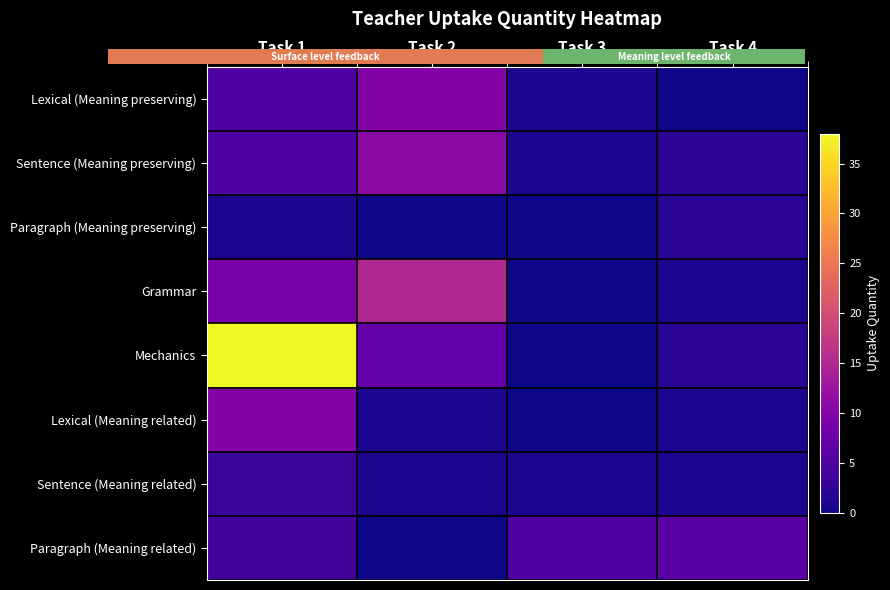

Reading left to right, list all the values displayed in this chart.

Lexical (Meaning preserving): Task 1=5	Task 2=10	Task 3=1	Task 4=0
Sentence (Meaning preserving): Task 1=5	Task 2=11	Task 3=1	Task 4=2
Paragraph (Meaning preserving): Task 1=1	Task 2=0	Task 3=0	Task 4=2
Grammar: Task 1=9	Task 2=15	Task 3=0	Task 4=1
Mechanics: Task 1=38	Task 2=7	Task 3=0	Task 4=2
Lexical (Meaning related): Task 1=10	Task 2=1	Task 3=0	Task 4=1
Sentence (Meaning related): Task 1=3	Task 2=1	Task 3=1	Task 4=1
Paragraph (Meaning related): Task 1=4	Task 2=0	Task 3=5	Task 4=6